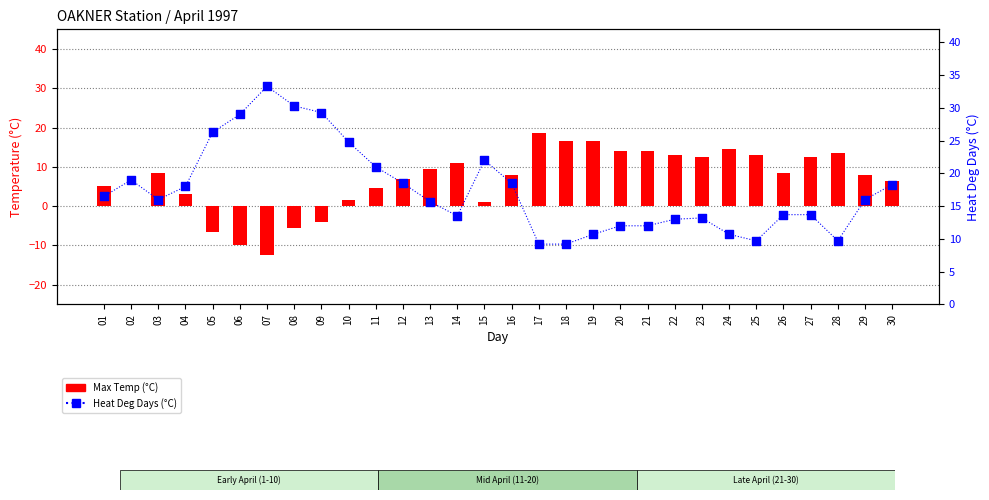

Which series has the largest total across all categories?

Heat Deg Days (°C)